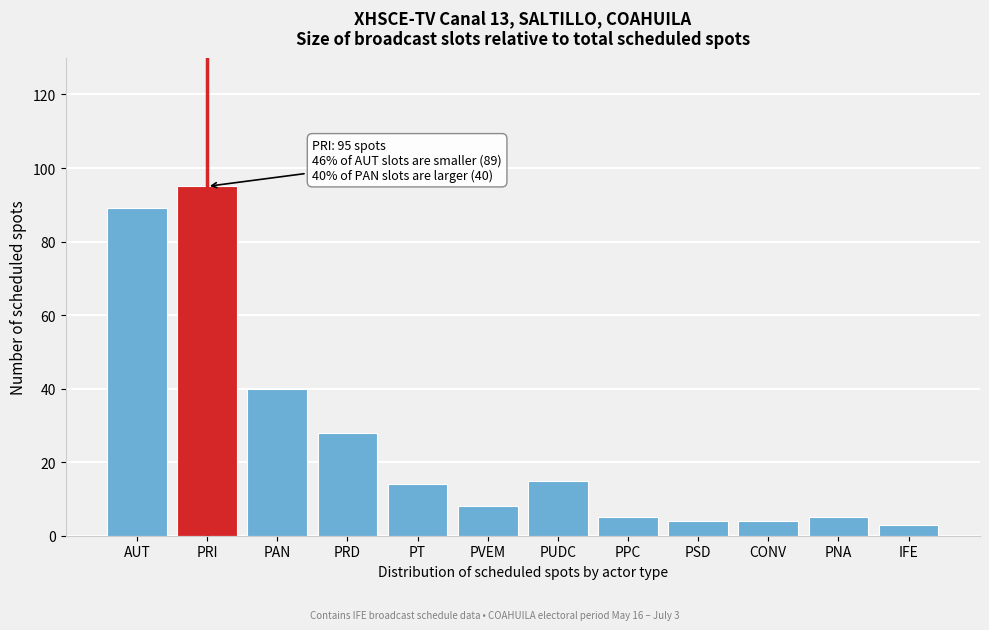

Reading left to right, what are all the values shown in this chart?

89	95	40	28	14	8	15	5	4	4	5	3